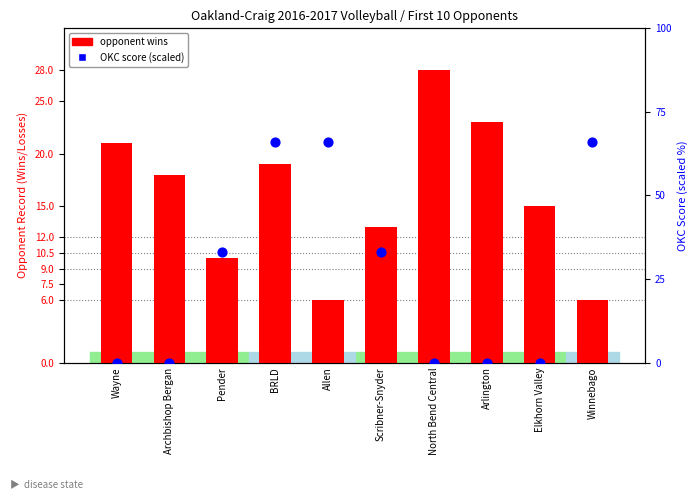

At which category is the sum across all series the highest?

BRLD